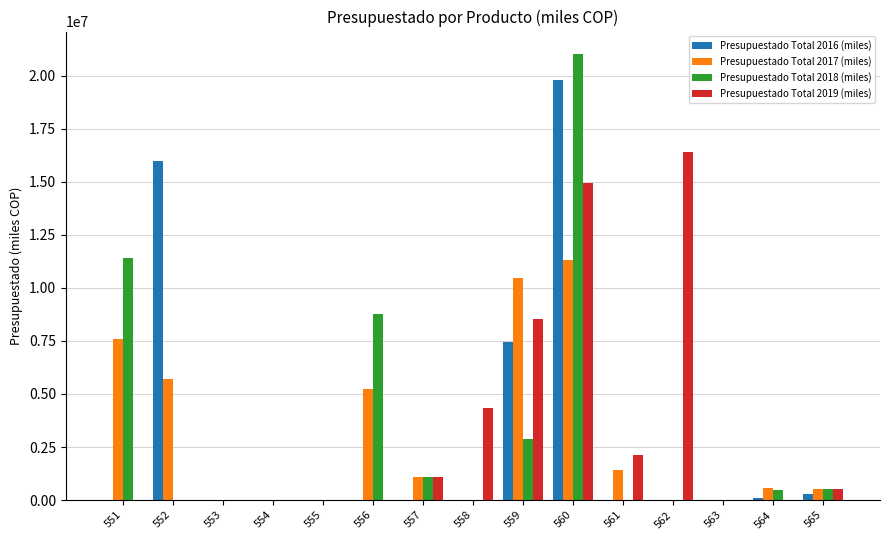

Is it true that Presupuestado Total 2016 (miles) equals 16000000.0 at 552?

True